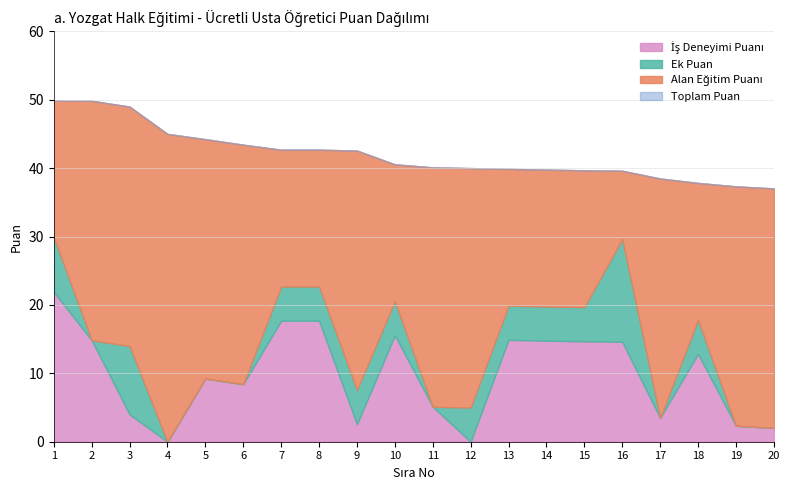

Which series has the largest range (max minus min)?

ALAN EĞİTİM PUANI